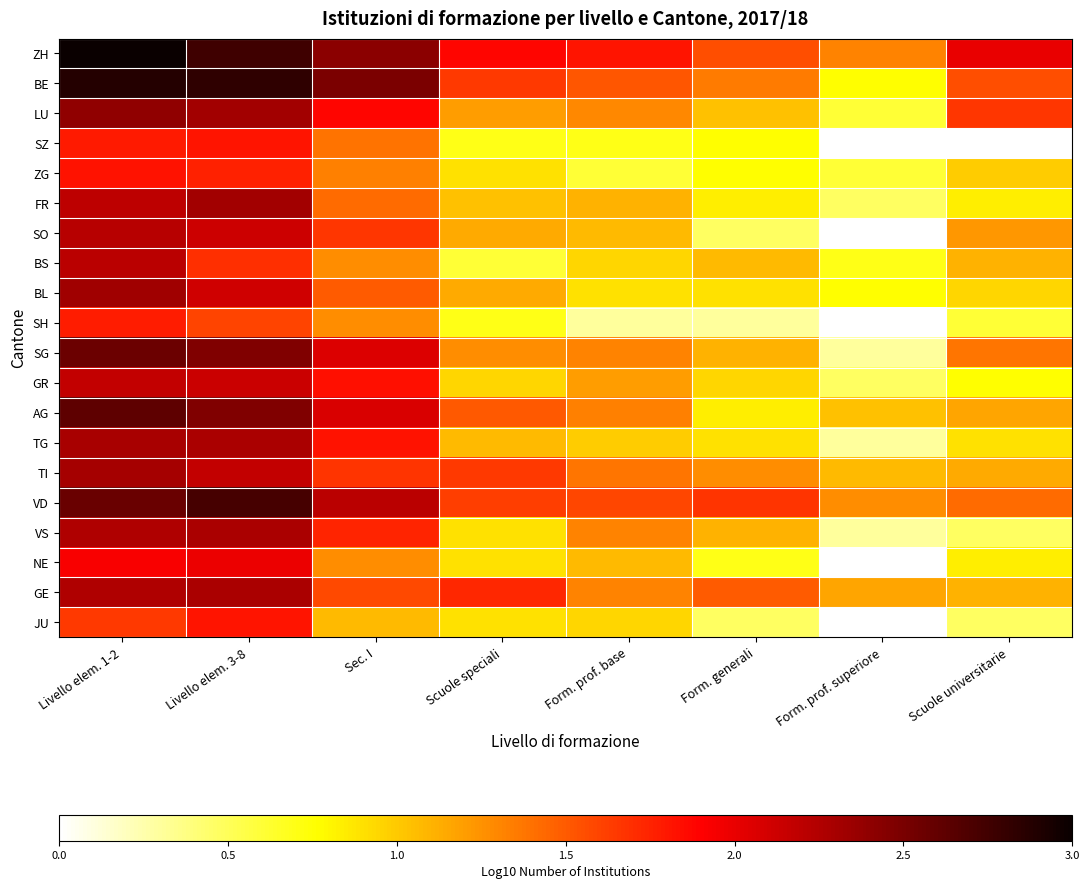

At how many categories does at least one series exceed 2?

4